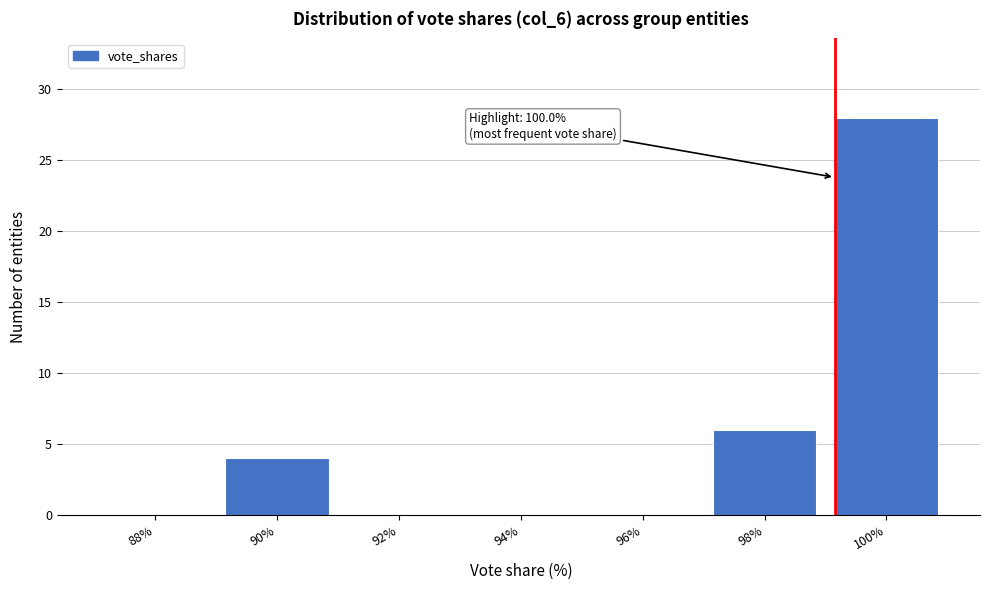

Reading left to right, list all the values displayed in this chart.

88%=0	90%=4	92%=0	94%=0	96%=0	98%=6	100%=28